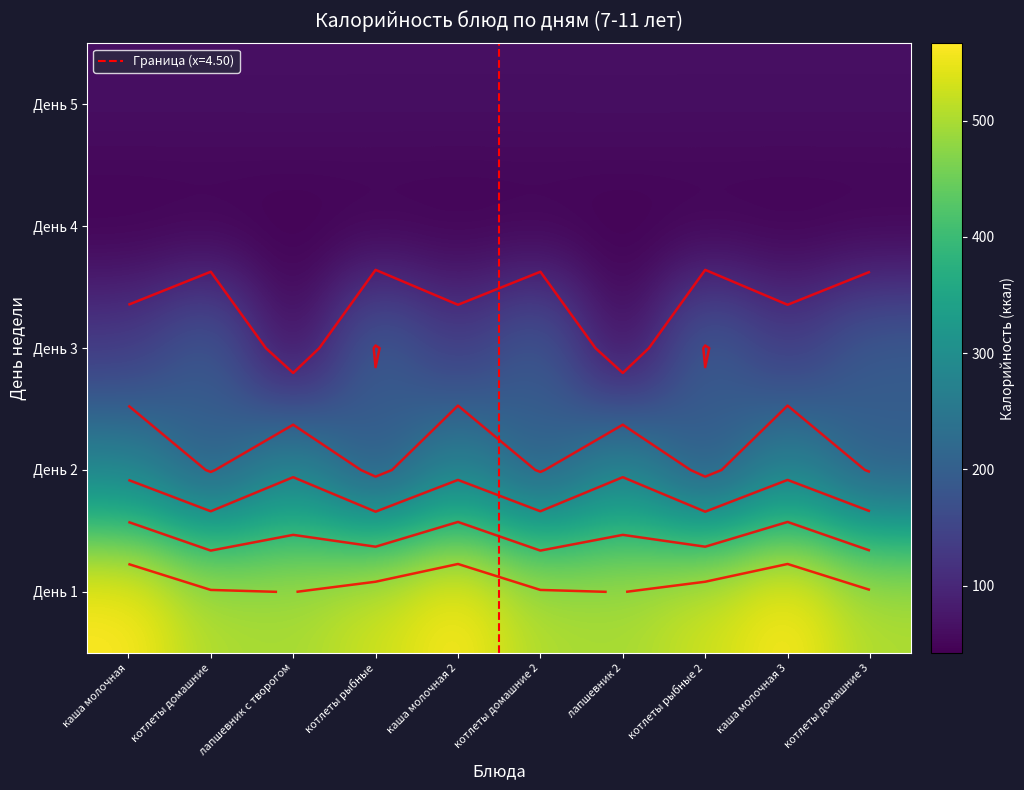

Read the День 5 value at котлеты домашние.

63.6